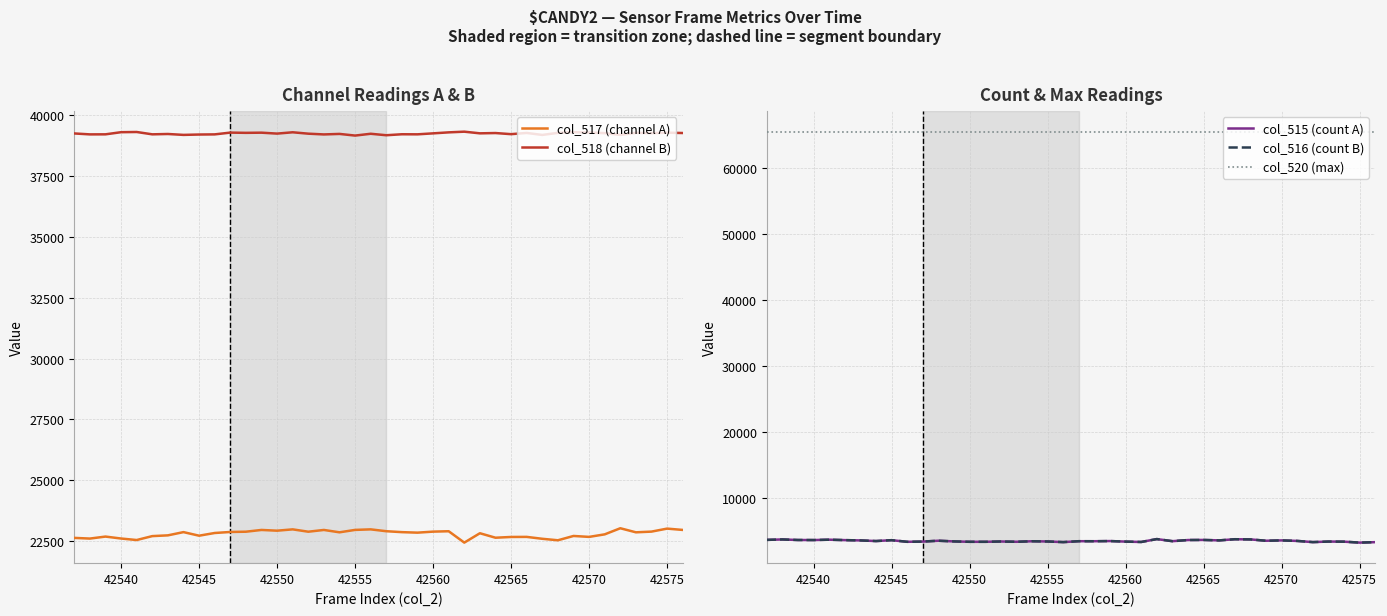

Count the number of categories in the chart.

40